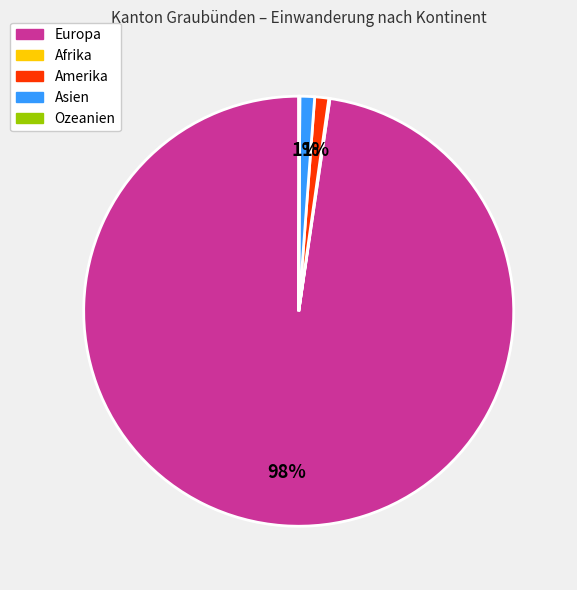

To the nearest percent, what is the average slice percentage?

20%